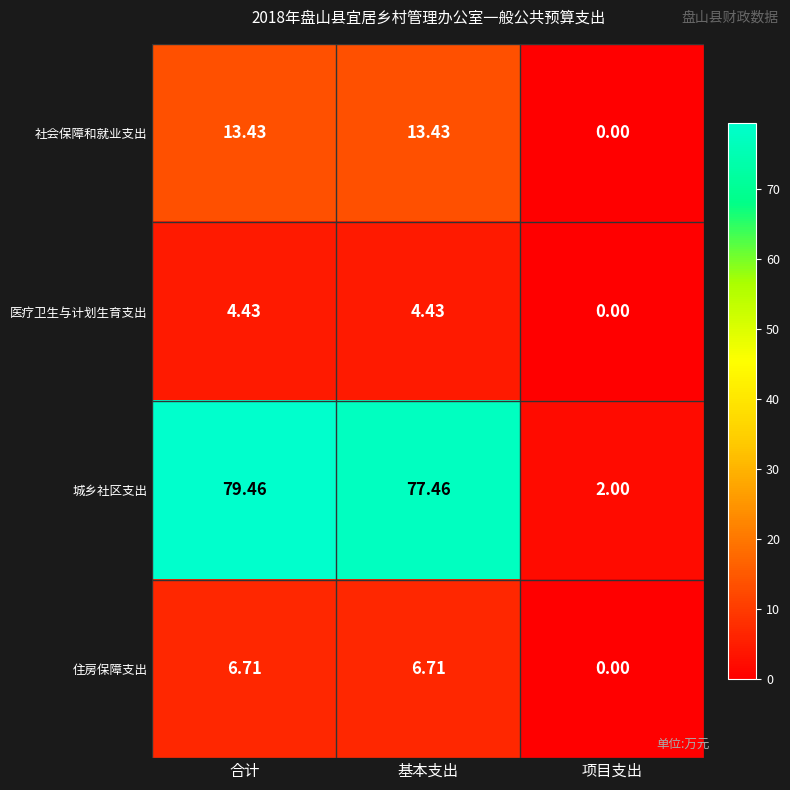

How many data points in 医疗卫生与计划生育支出 are less than 4?

1